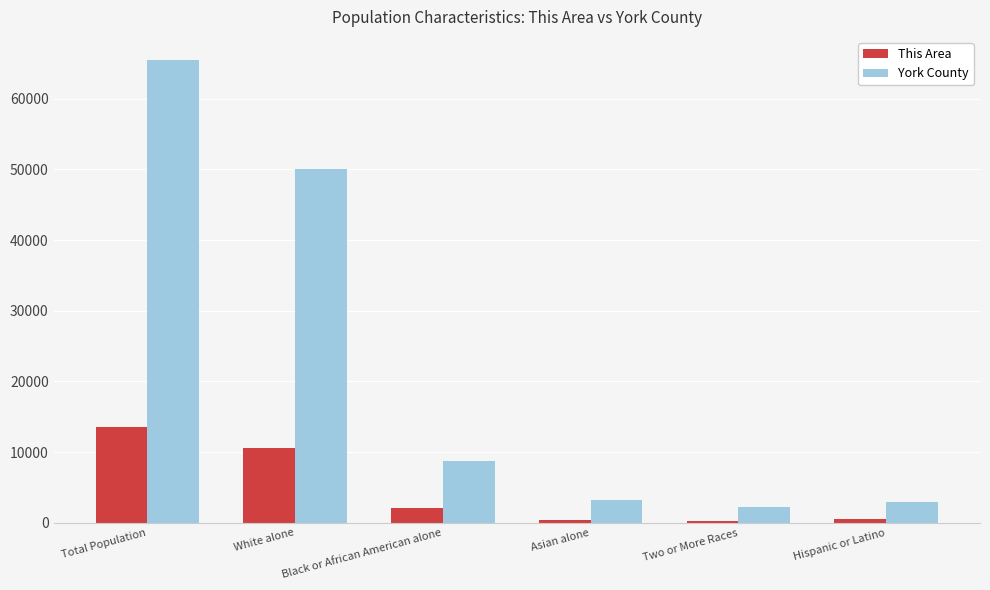

What are all the series names shown in the legend?

This Area, York County